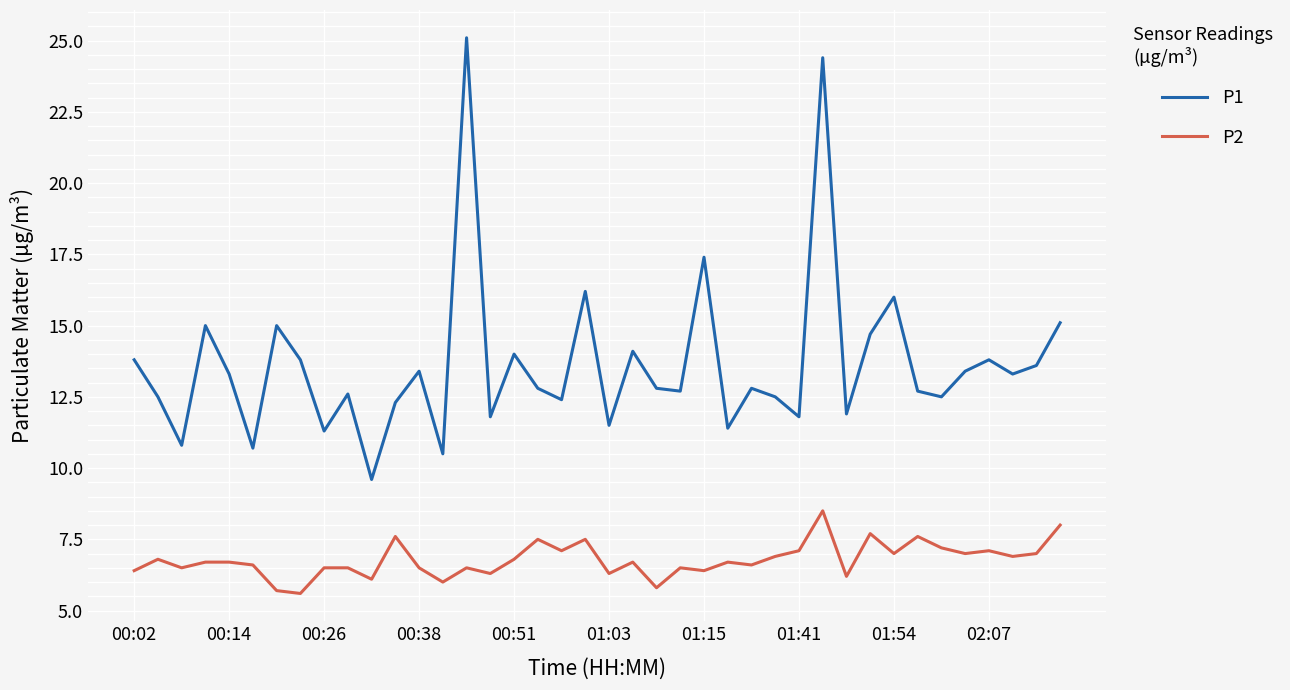

True or false: P2 and P1 intersect in this chart.

False